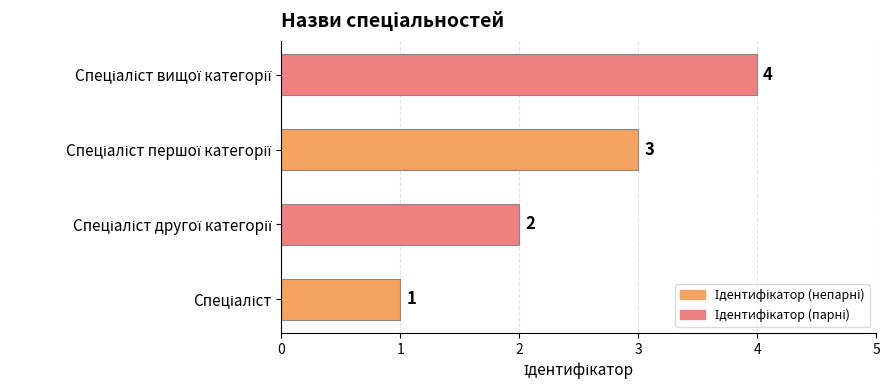

What is the maximum value shown in the chart?

4